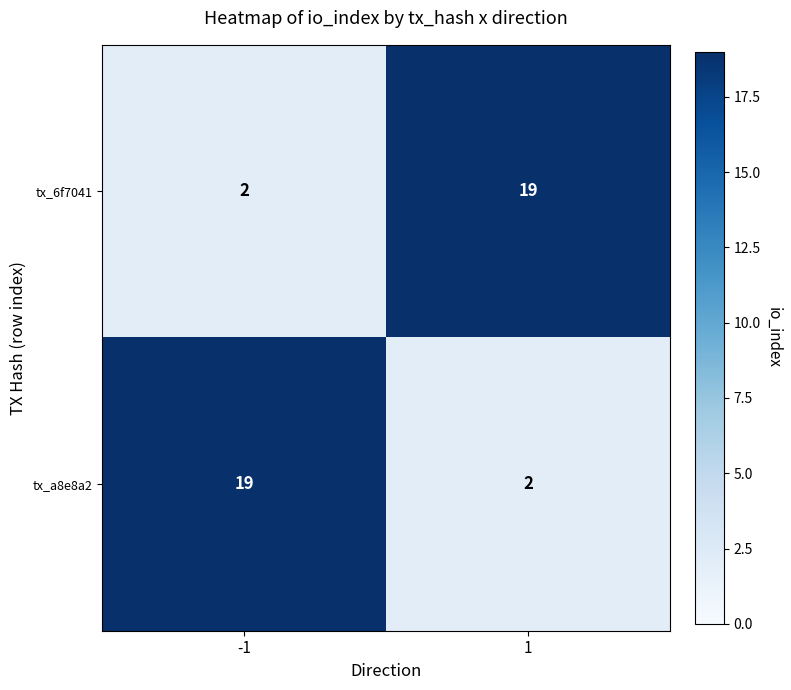

At 1, list the series in order from smallest to largest.

tx_a8e8a2, tx_6f7041